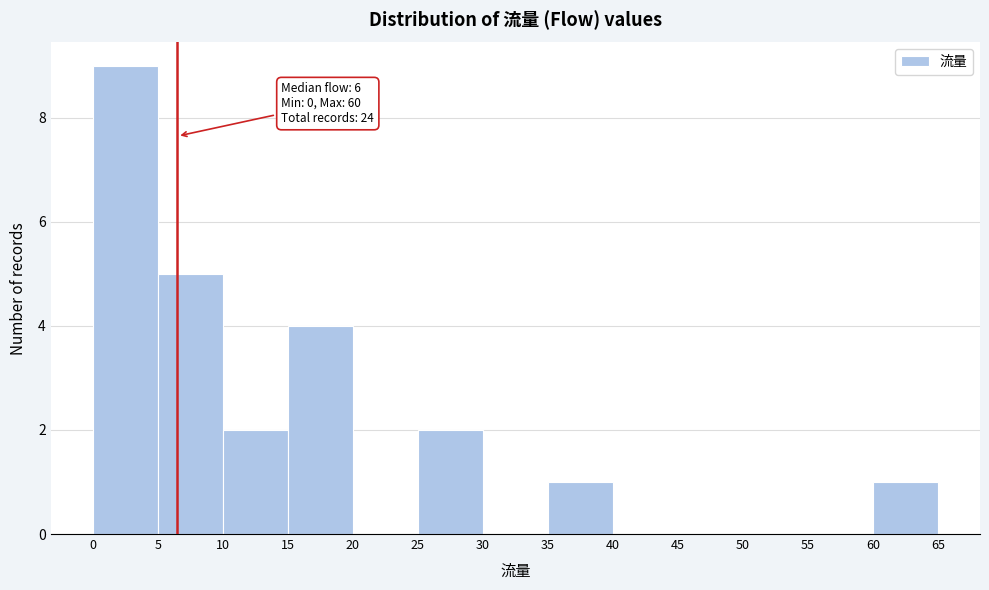

Which range on the x-axis has the tallest bar?

0 to 5